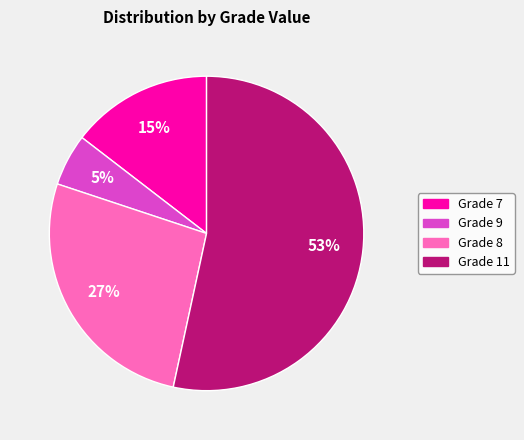

How many segments does this pie chart have?

4